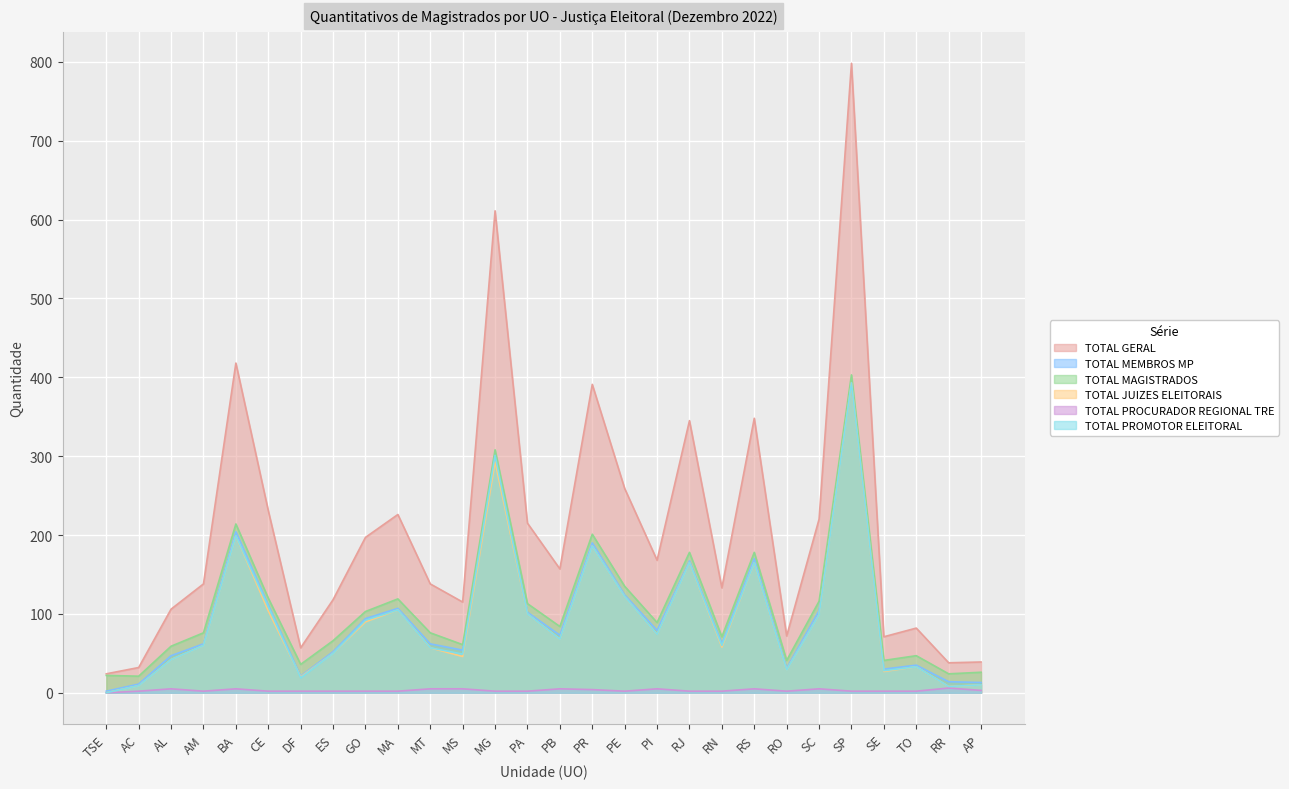

How many interior local peaks does the TOTAL MAGISTRADOS series have?

8